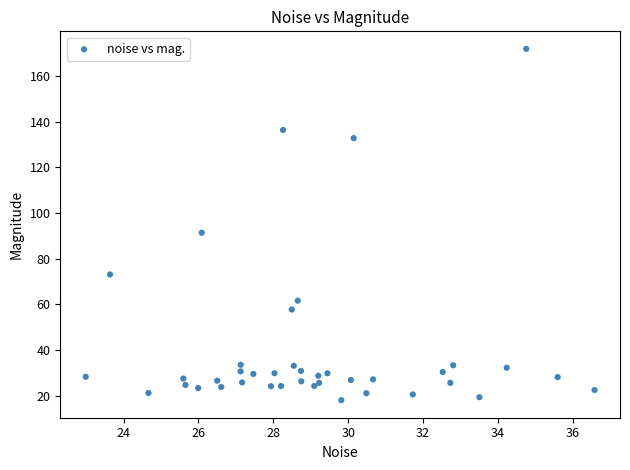

What Y value in the scatter plot is closest to 94?

91.4